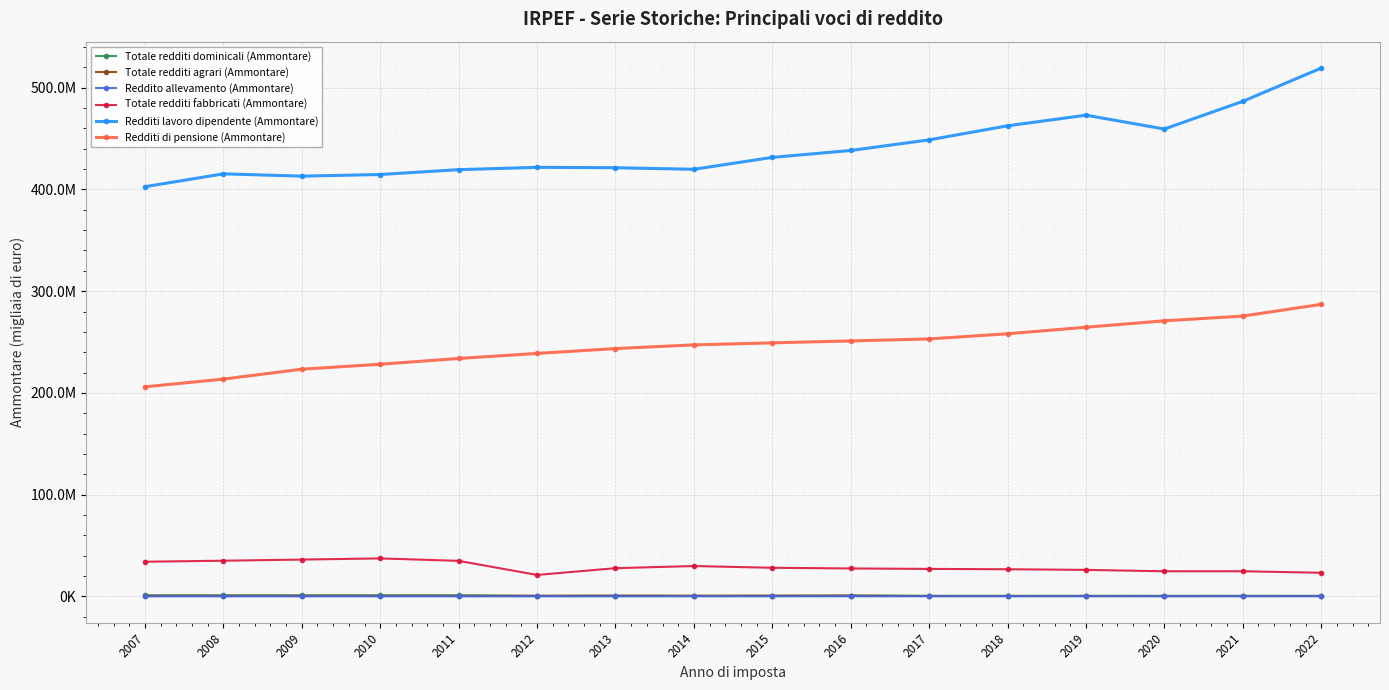

True or false: Reddito allevamento (Ammontare) and Totale redditi dominicali (Ammontare) cross at least once.

False